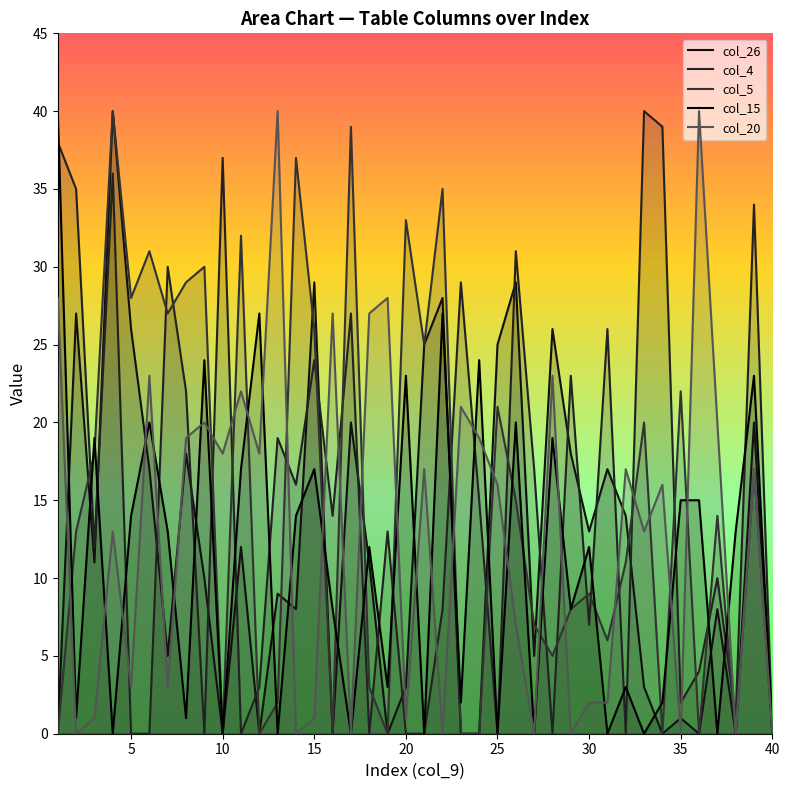

Does the chart display data point markers on the line(s)?

No